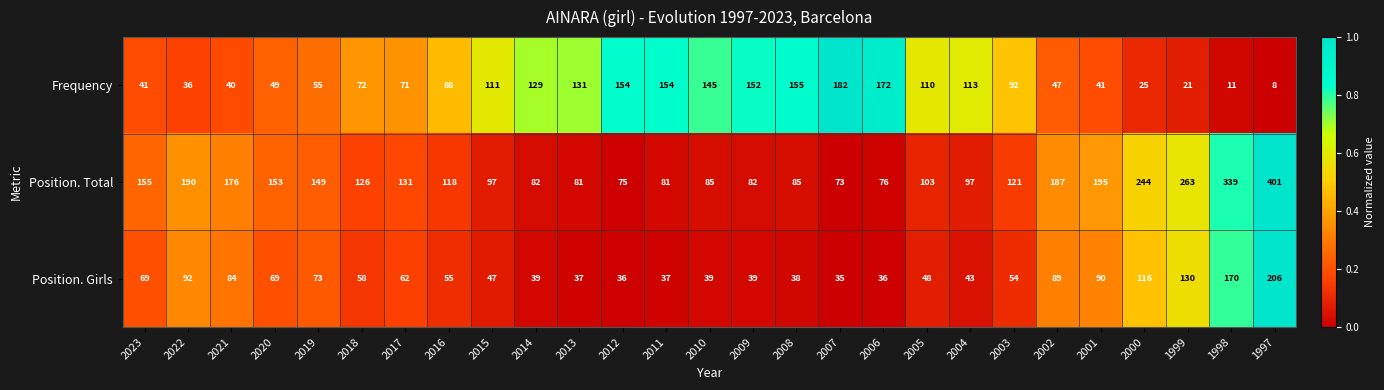

At which label does Position. Girls first exceed 55?

2023